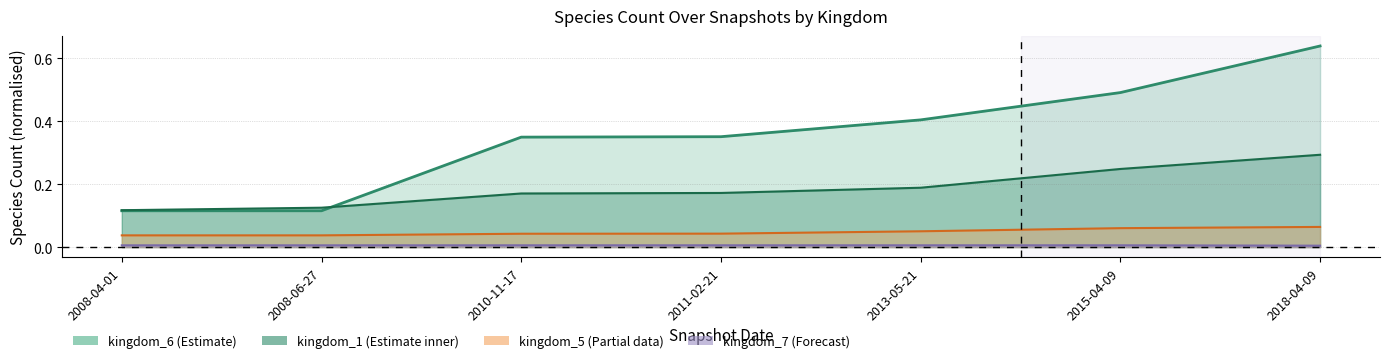

Does the chart have visible grid lines?

Yes